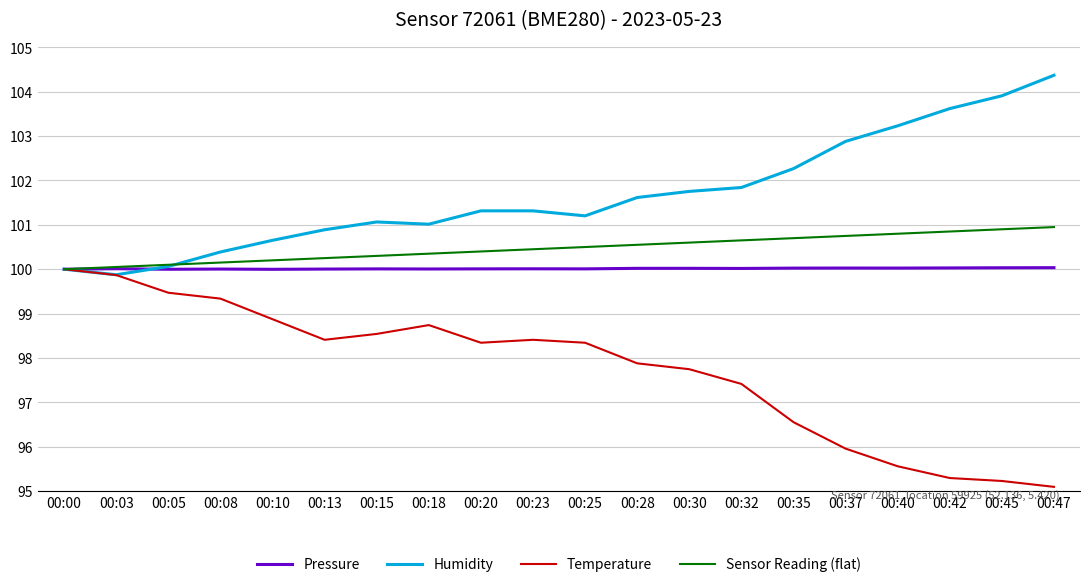

What is the smallest value displayed?

95.1